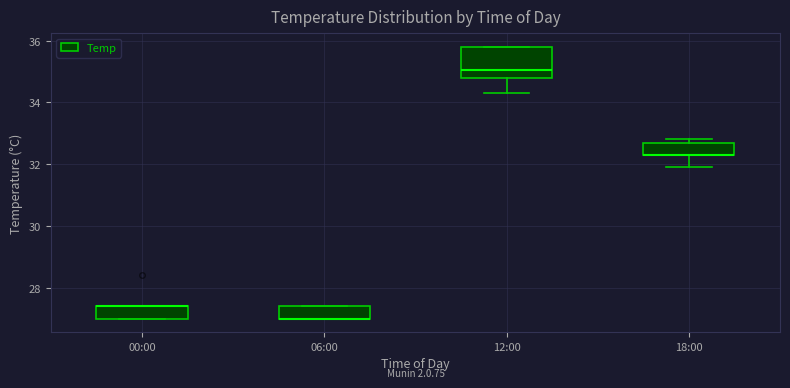

Reading left to right, transcribe this box plot: for each box, give where its median line is, the range the box spans, and where its two whiskers end, as read against the y-axis. The values are not printed on the chart, so give them approximately, as read against the axis.

00:00: median 27.4 (drawn on the box's upper edge), box 27.0 to 27.4, whiskers 27.0 to 27.4
06:00: median 27.0 (drawn on the box's lower edge), box 27.0 to 27.4, whiskers 27.0 to 27.4
12:00: median 35.0, box 34.8 to 35.8, whiskers 34.4 to 35.8
18:00: median 32.4 (drawn on the box's lower edge), box 32.4 to 32.6, whiskers 32.0 to 32.8